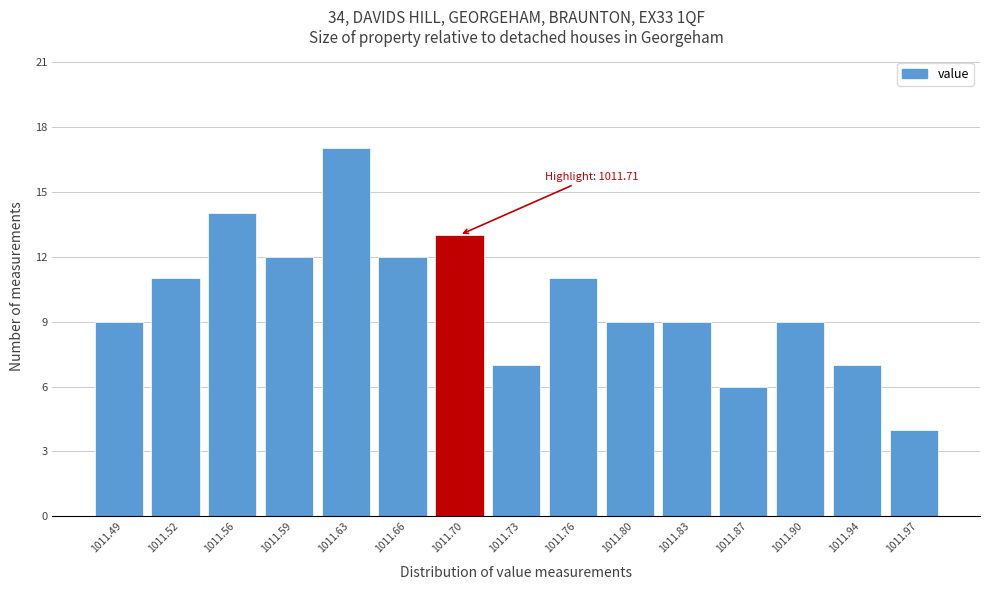

Which range on the x-axis has the tallest bar?

1011.610 to 1011.645